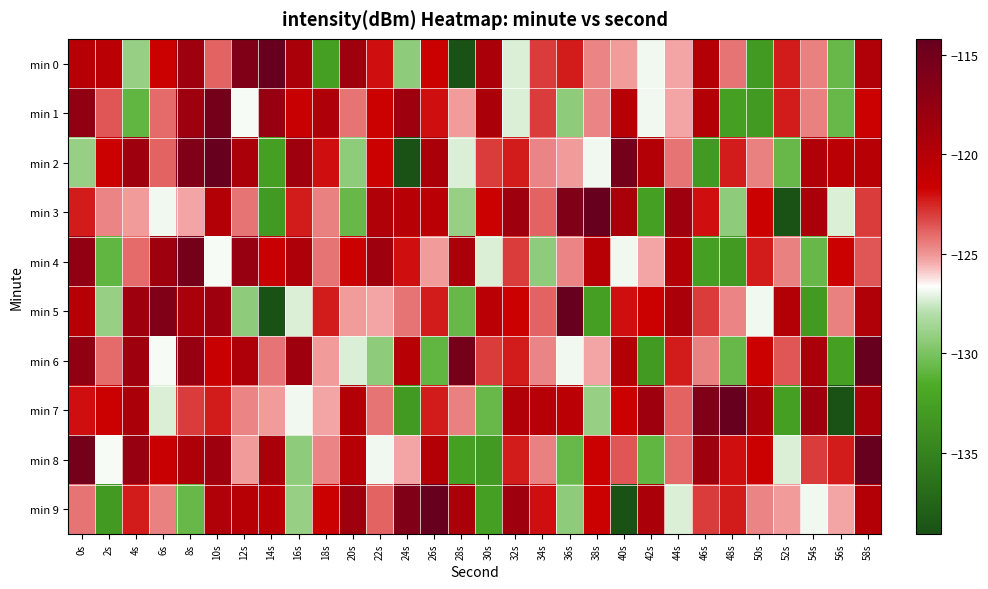

Rank the series by their maximum value, from lowest to highest.

min 1, min 4, min 0, min 2, min 3, min 5, min 6, min 7, min 8, min 9